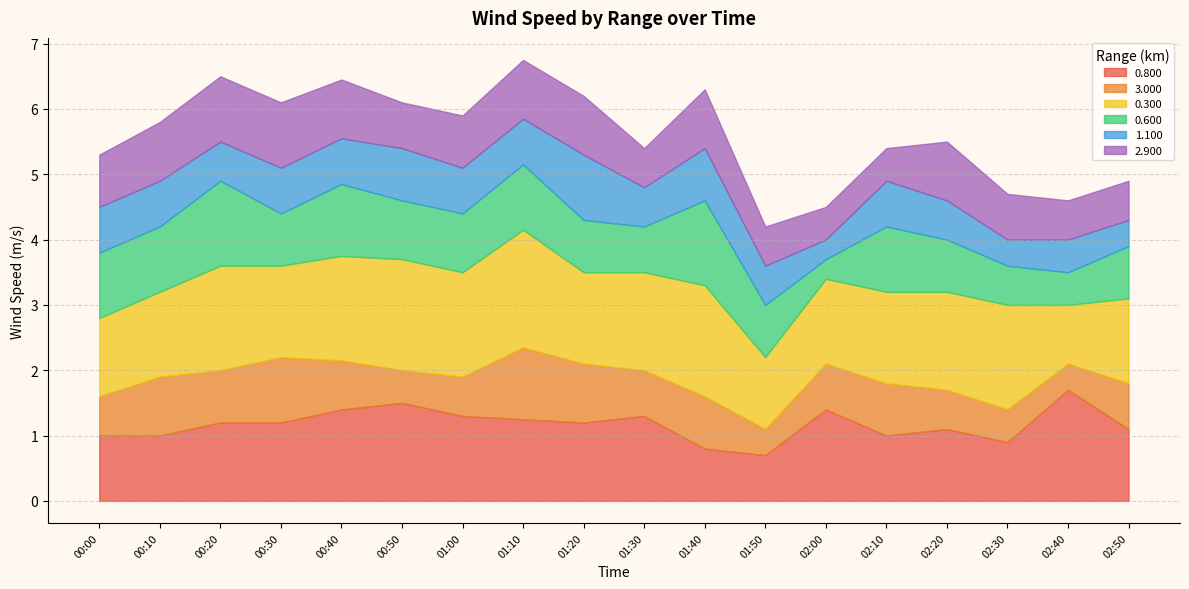

The value of 3.000 at 01:10 is 0.4. True or false?

False